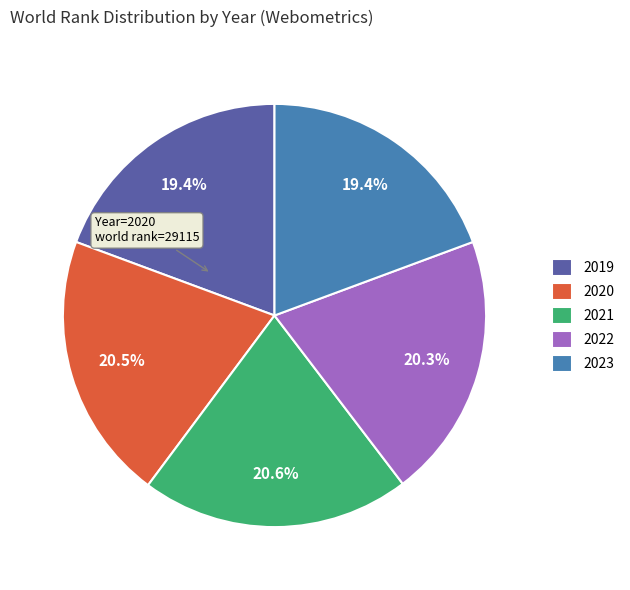

How many slices are in this pie chart?

5